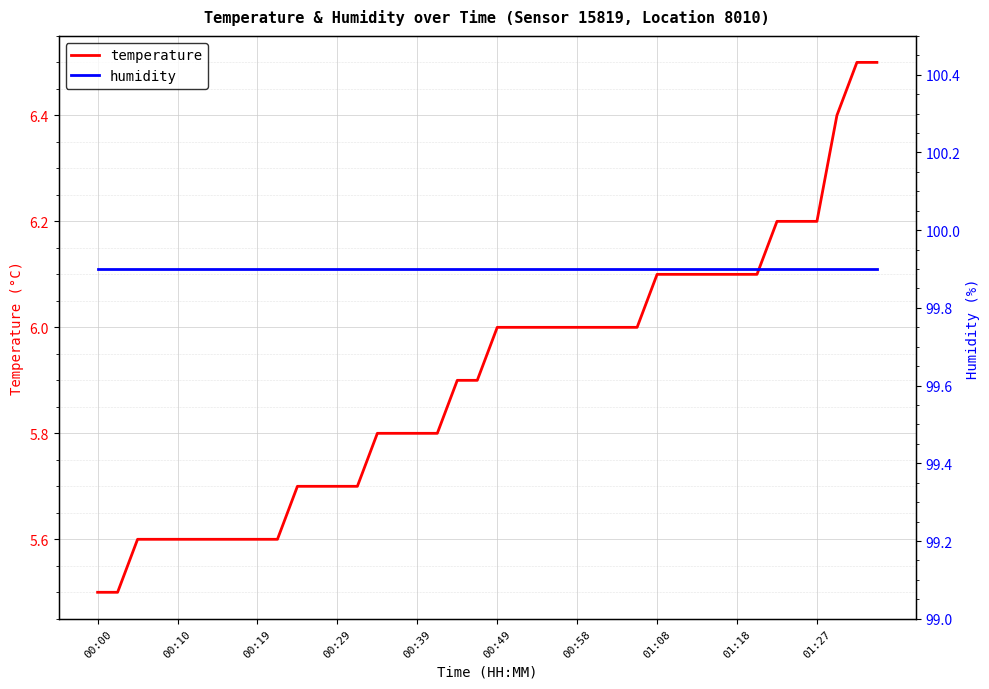

Is it true that humidity equals 99.9 at 38?

True